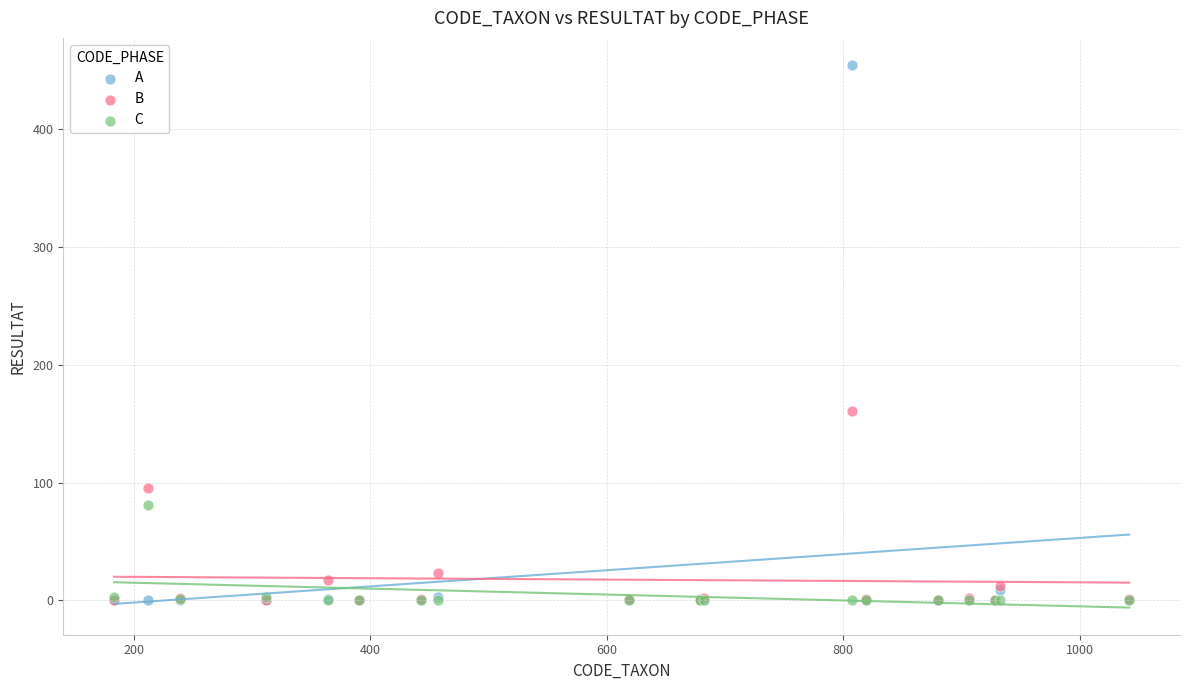

Across all series, what Y value is closest to 227?

161